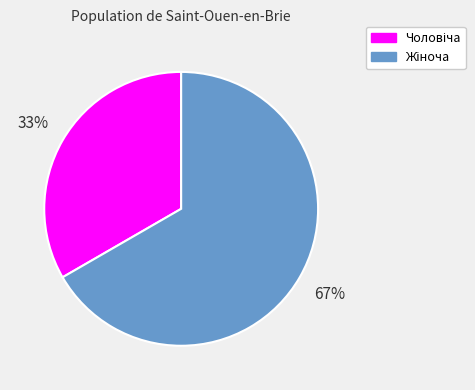

Is there a majority slice in this chart?

Yes